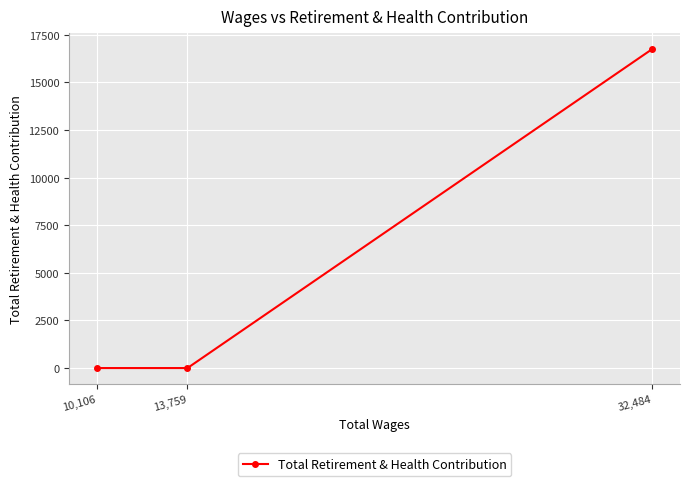

What position from the left is 32,484?

3